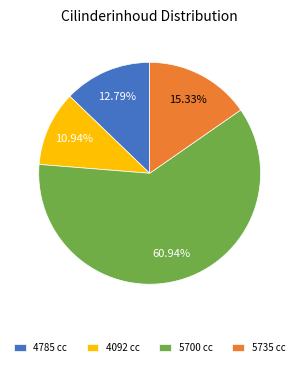

How many segments does this pie chart have?

4